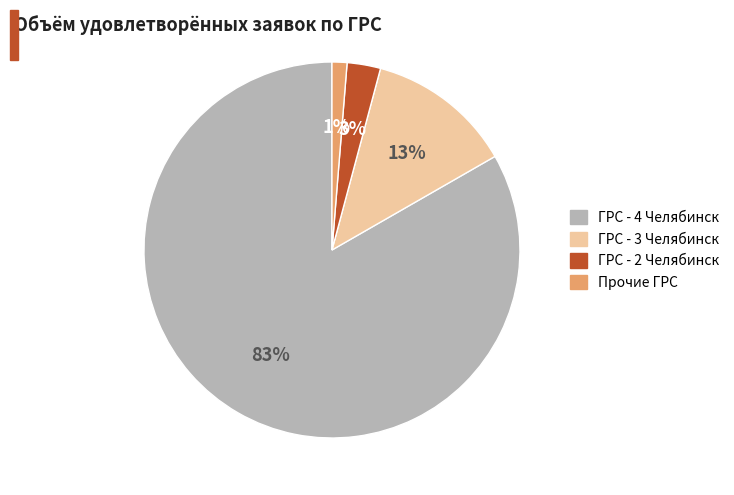

Is there any slice that represents more than half of the pie?

Yes